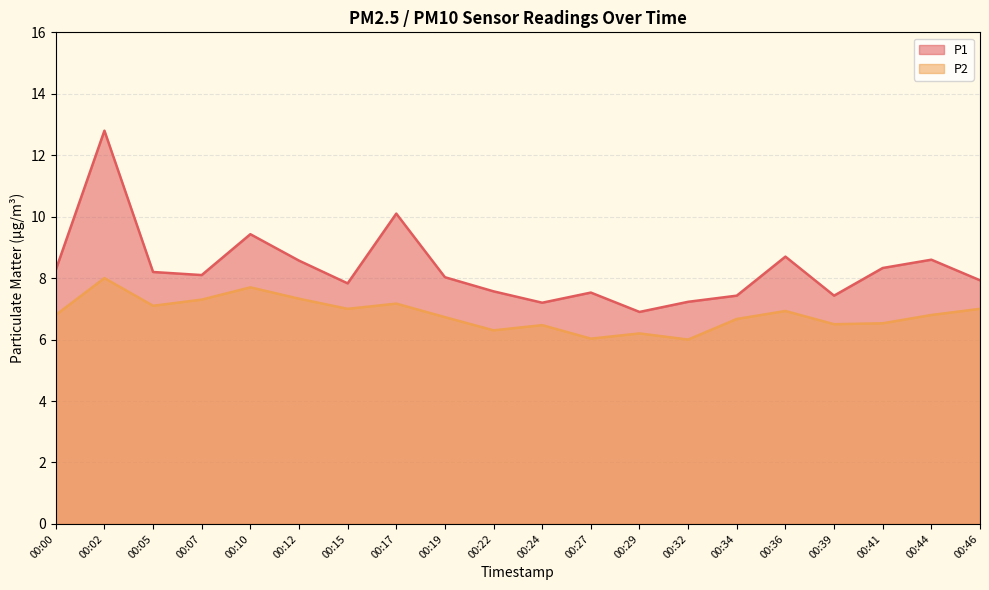

What is the value of the P2 point at the 6th from the left?

7.3